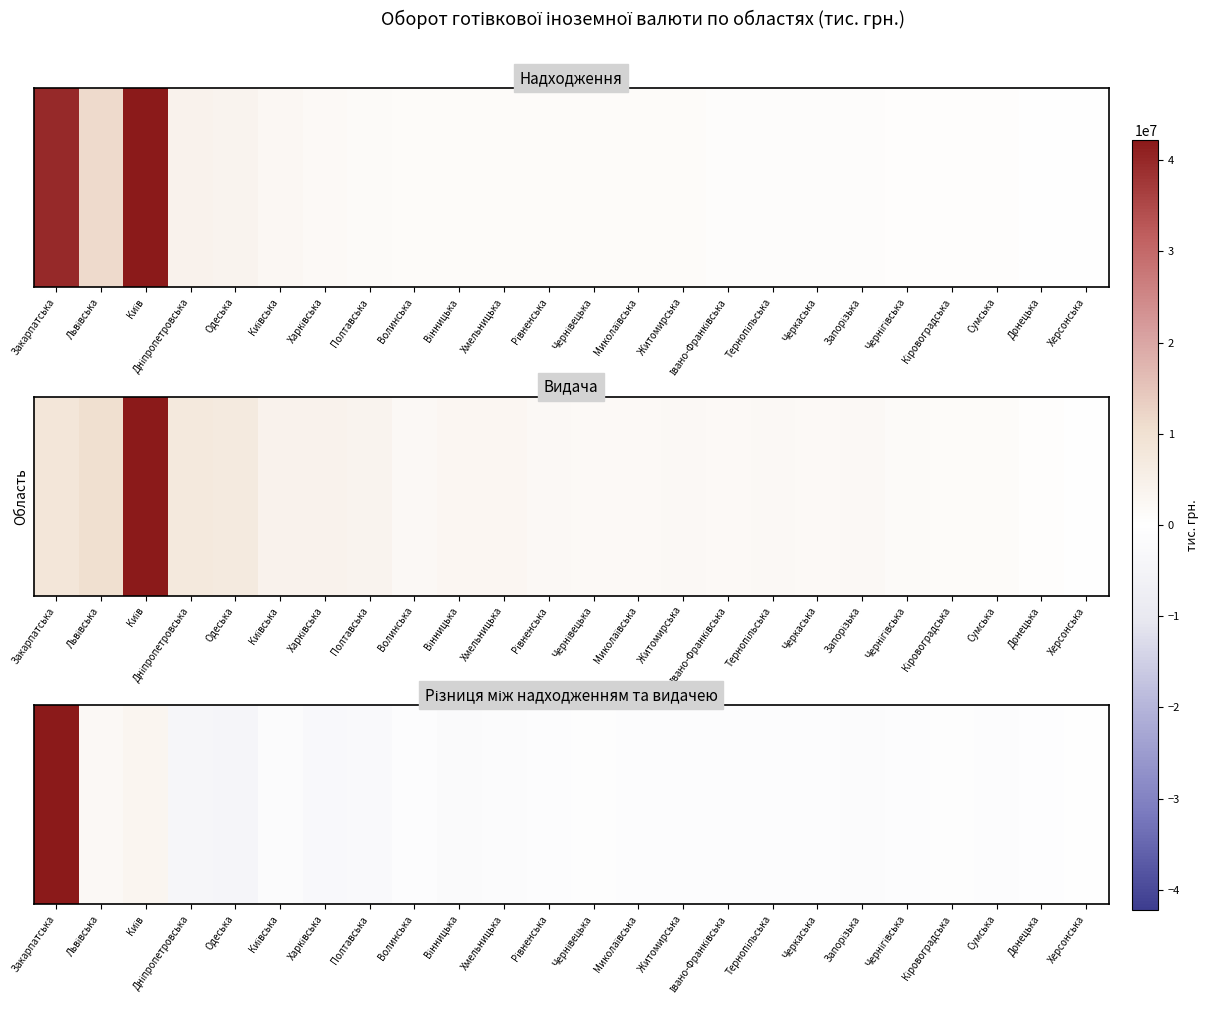

Rank the categories by value from lowest to highest.

Одеська, Дніпропетровська, Харківська, Полтавська, Вінницька, Київська, Хмельницька, Запорізька, Рівненська, Тернопільська, Чернігівська, Івано-Франківська, Житомирська, Черкаська, Сумська, Волинська, Миколаївська, Кіровоградська, Чернівецька, Донецька, Херсонська, Львівська, Київ, Закарпатська